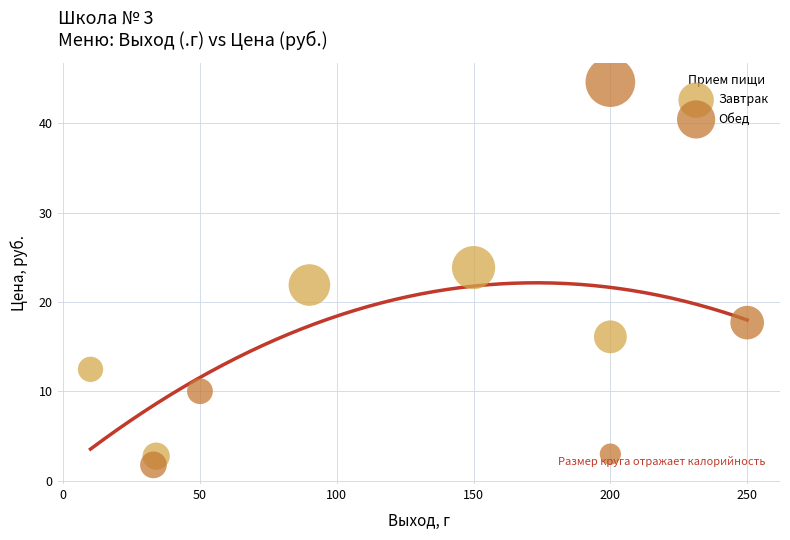

Which series has the widest spread of Y values?

Обед